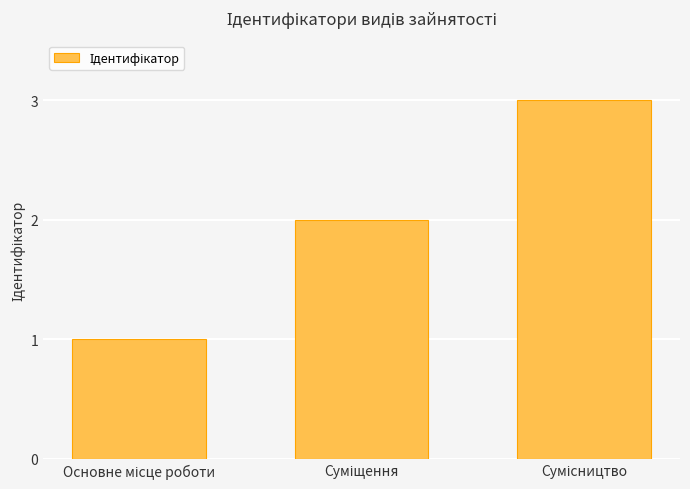

What is the greatest value displayed?

3